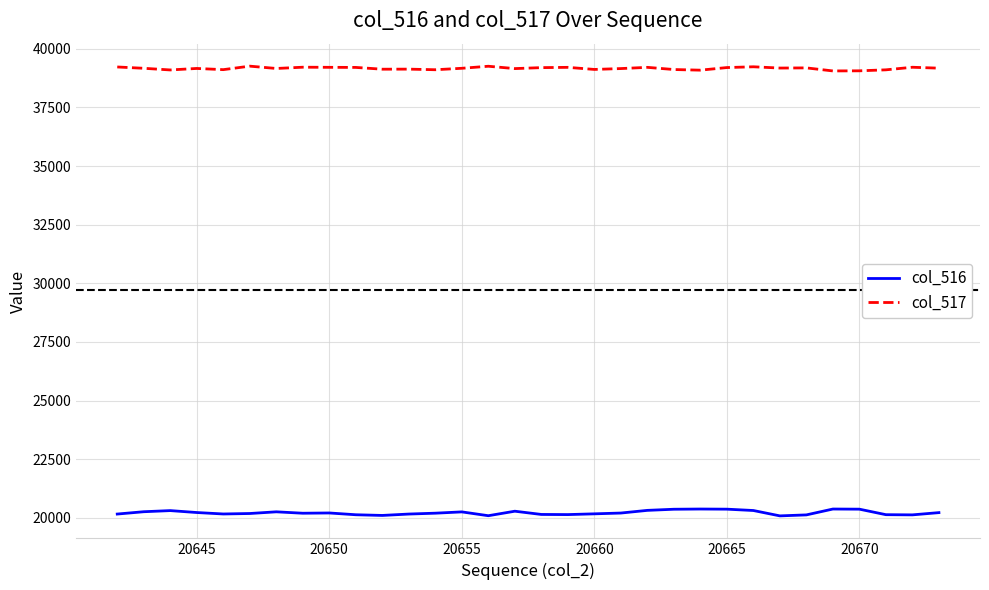

Count the number of data series in this chart.

2